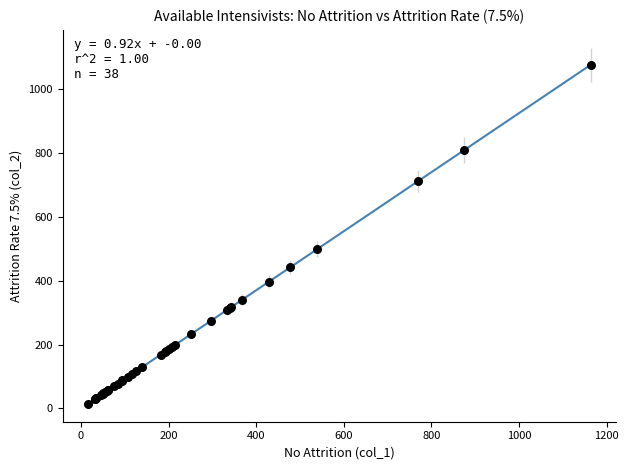

What Y value in the scatter plot is closest to 545?

498.0